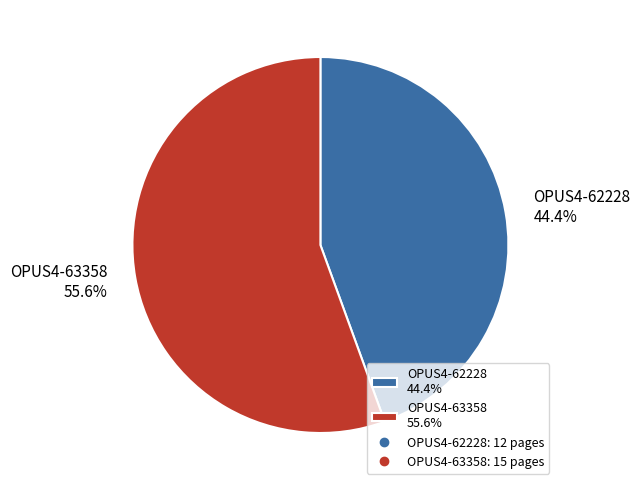

To the nearest percent, what percentage of the pie is OPUS4-63358?

56%